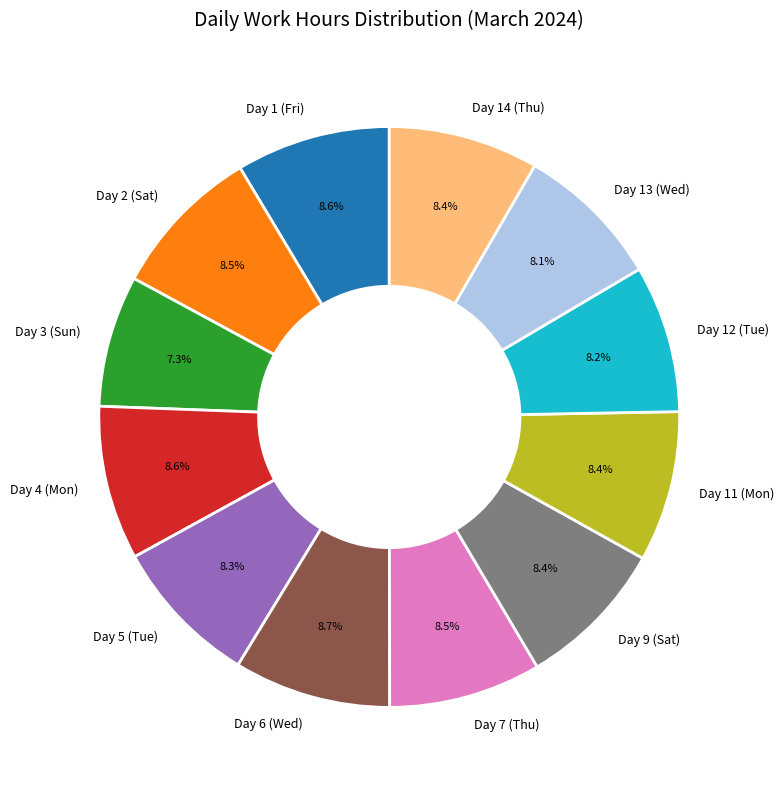

Does Day 6 (Wed) account for over 50% of the chart?

No